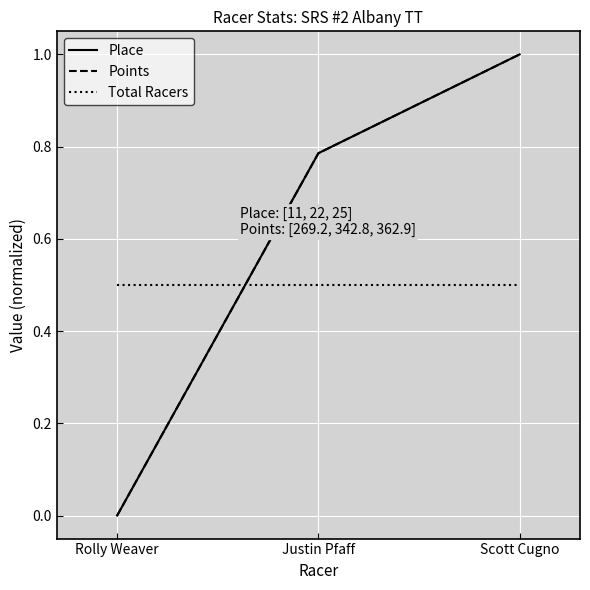

Is this an area chart (filled region under the line)?

No